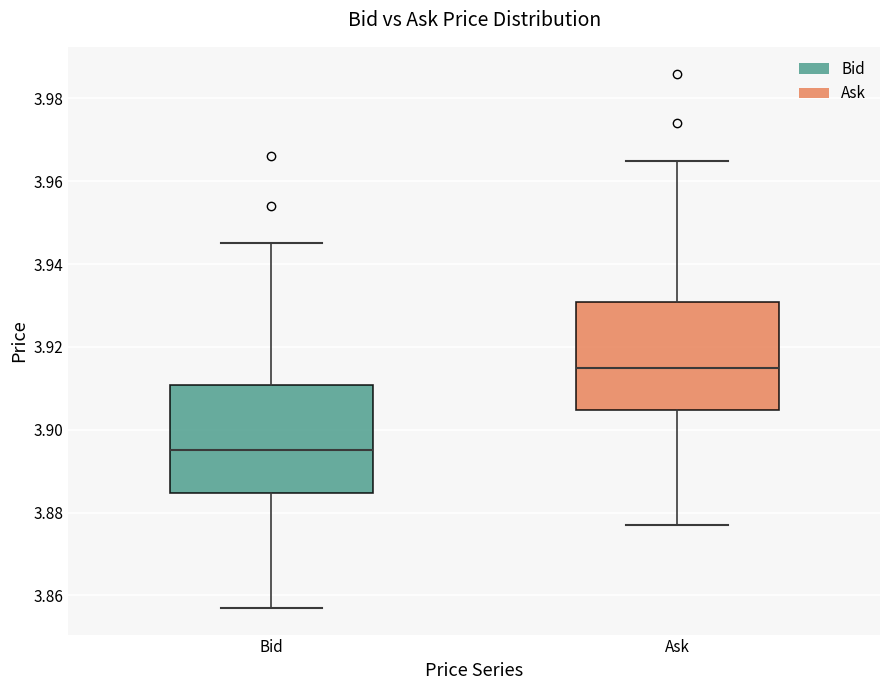

Reading left to right, read every box against the y-axis: the position of its median line, the range the box covers, and the ends of its whiskers. The values are not printed on the chart, so give them approximately, as read against the axis.

Bid: median 3.896, box 3.884 to 3.910, whiskers 3.858 to 3.946
Ask: median 3.916, box 3.904 to 3.930, whiskers 3.878 to 3.966